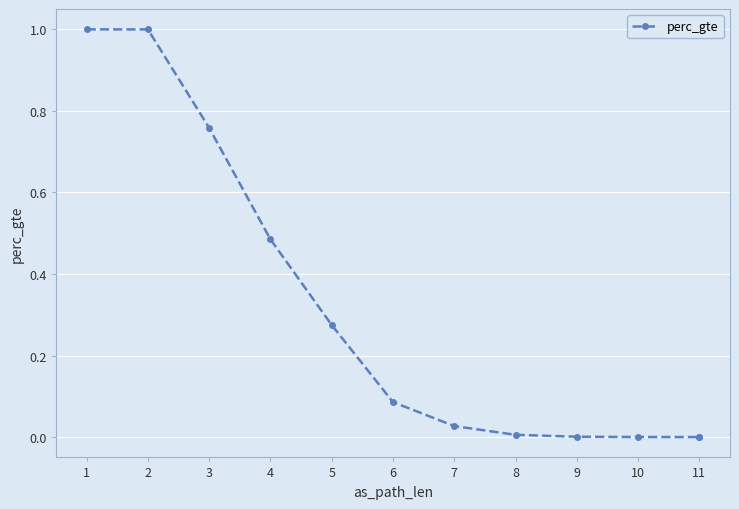

What is the greatest value displayed?

1.0